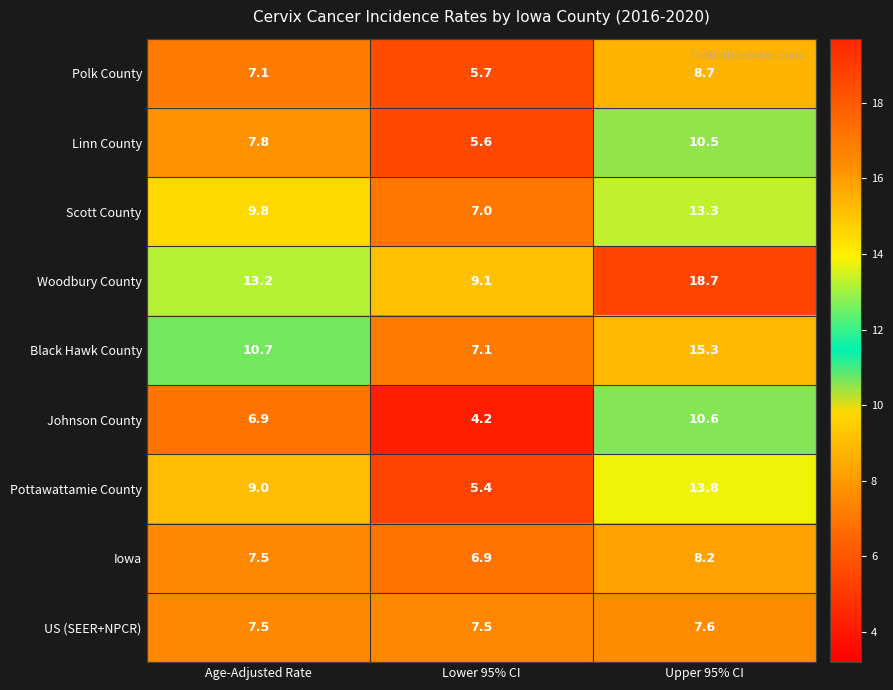

What is the total value across all series at Upper 95% CI?

106.7